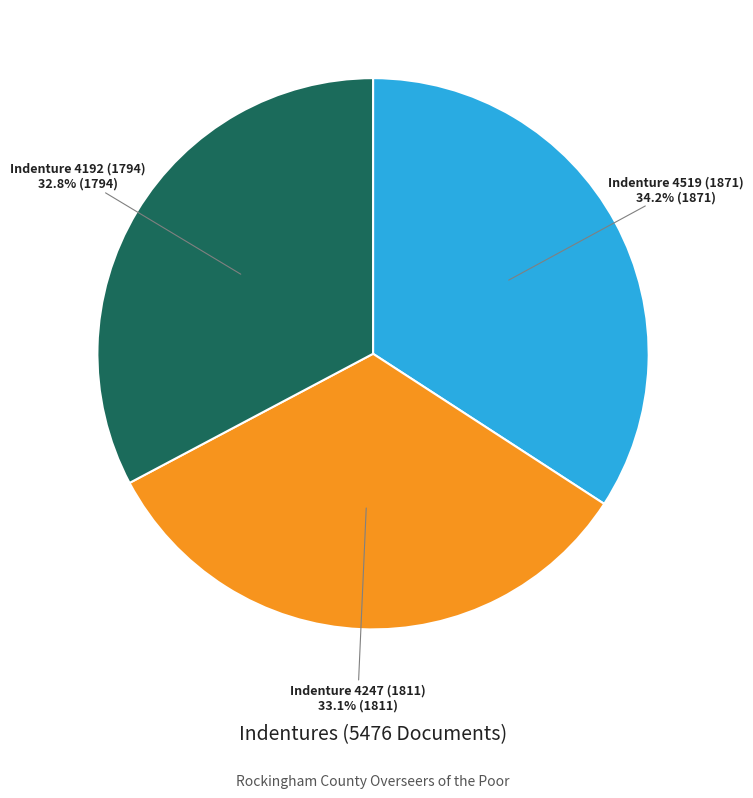

To the nearest percent, what is the average slice percentage?

33%